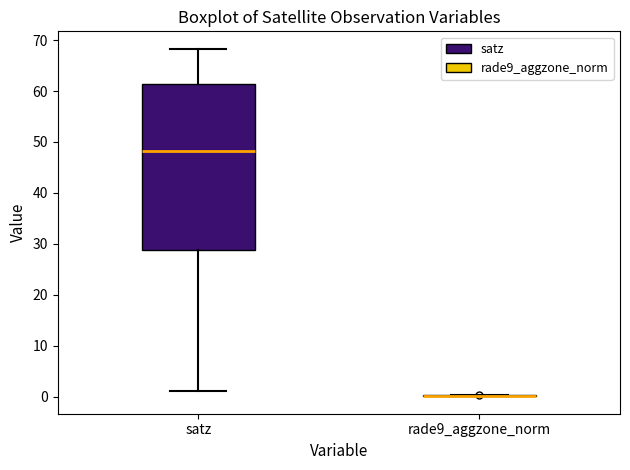

Comparing the boxes themselves (not the whiskers), which one is the tallest?

satz